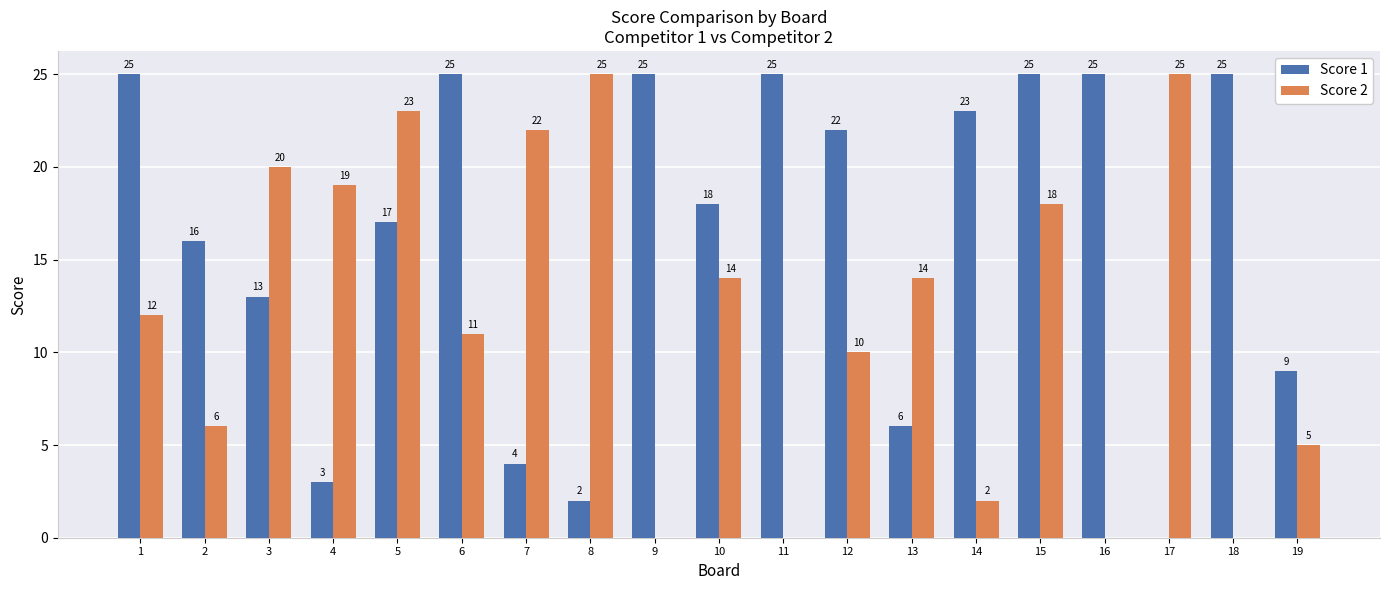

What is the greatest value displayed?

25